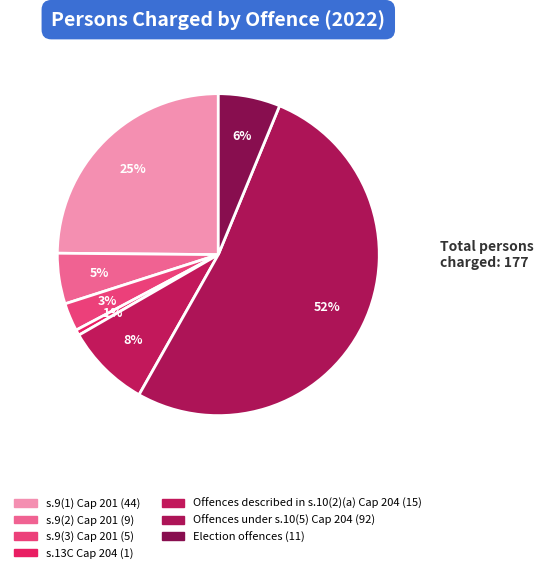

Which category has the biggest portion of the pie?

Offences under s.10(5) Cap 204